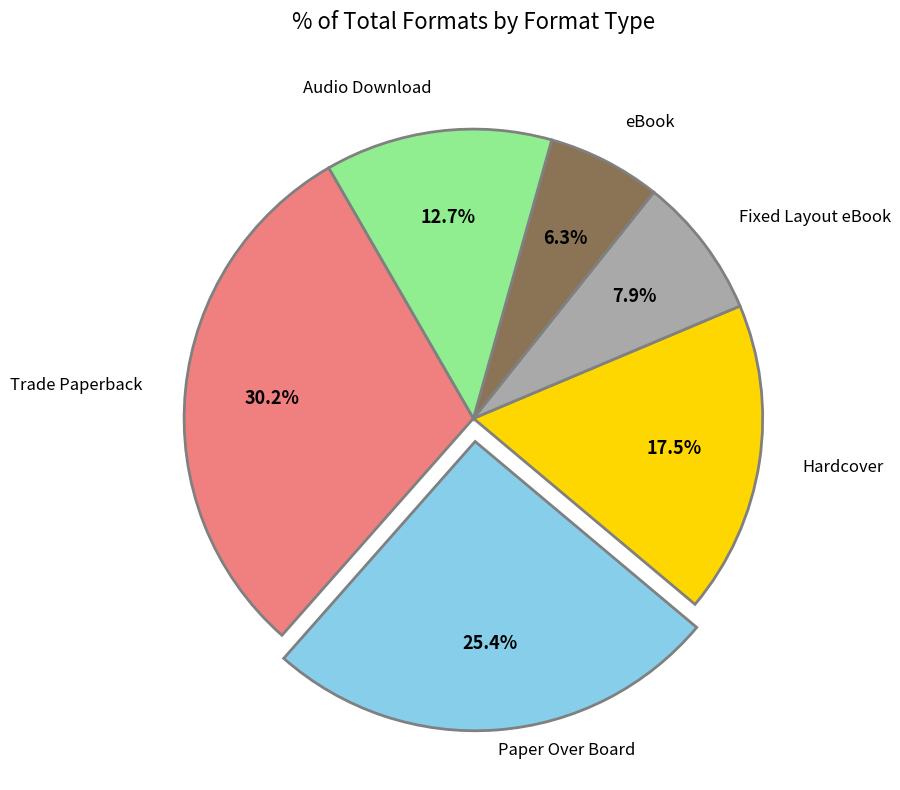

Combined, what portion of the pie is Fixed Layout eBook and Paper Over Board?

33.3%